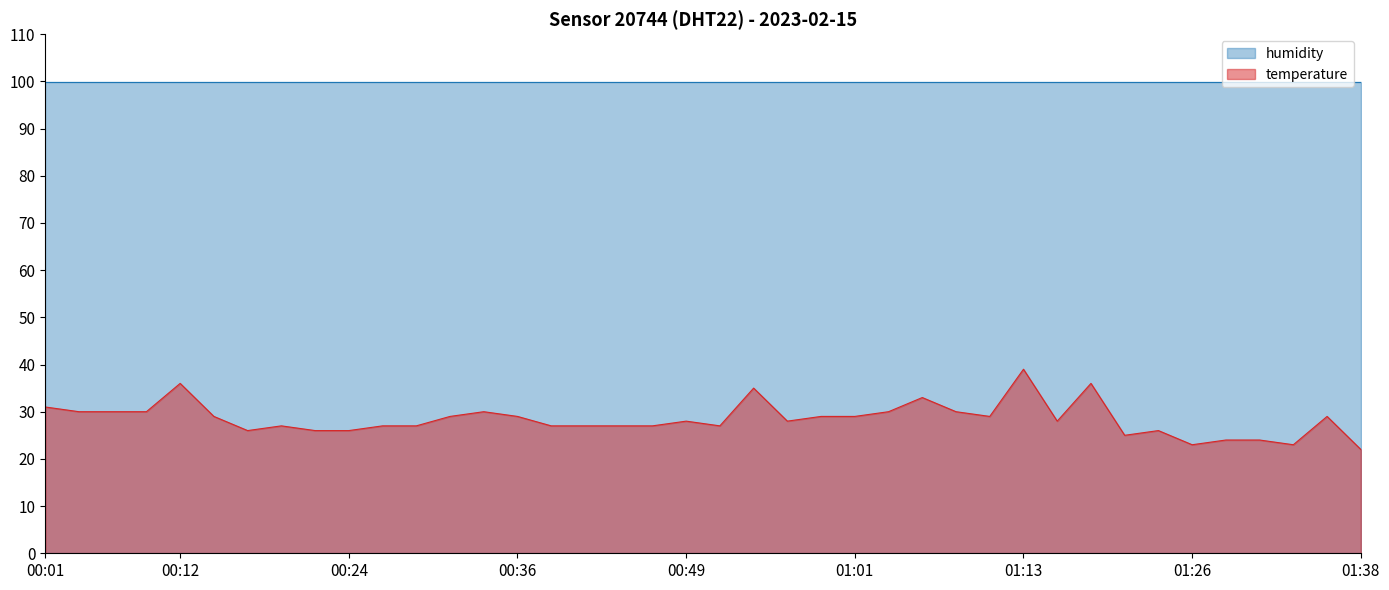

Which series has the widest spread of values?

temperature